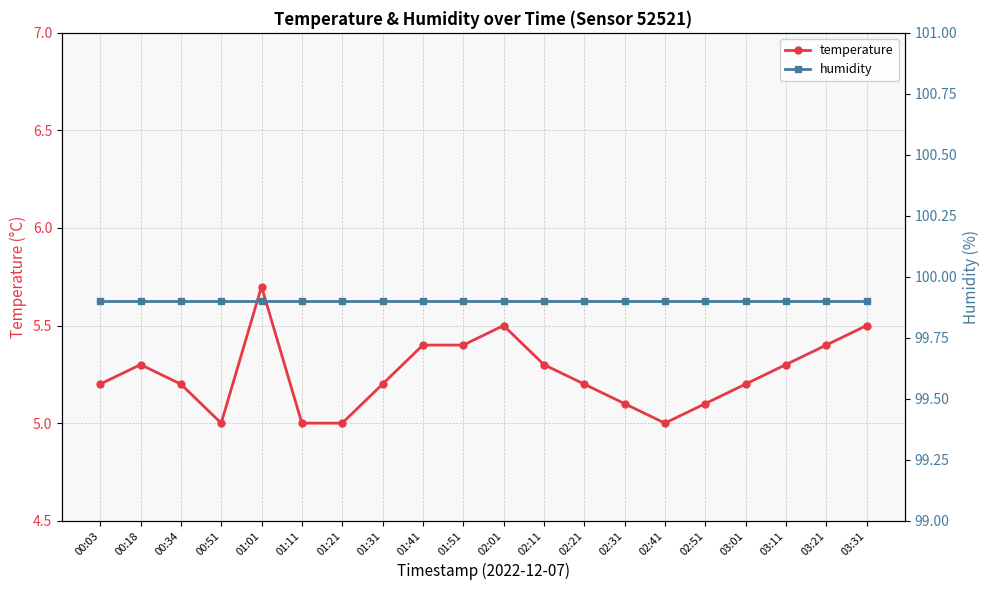

At 03:21, list the series in order from smallest to largest.

temperature, humidity